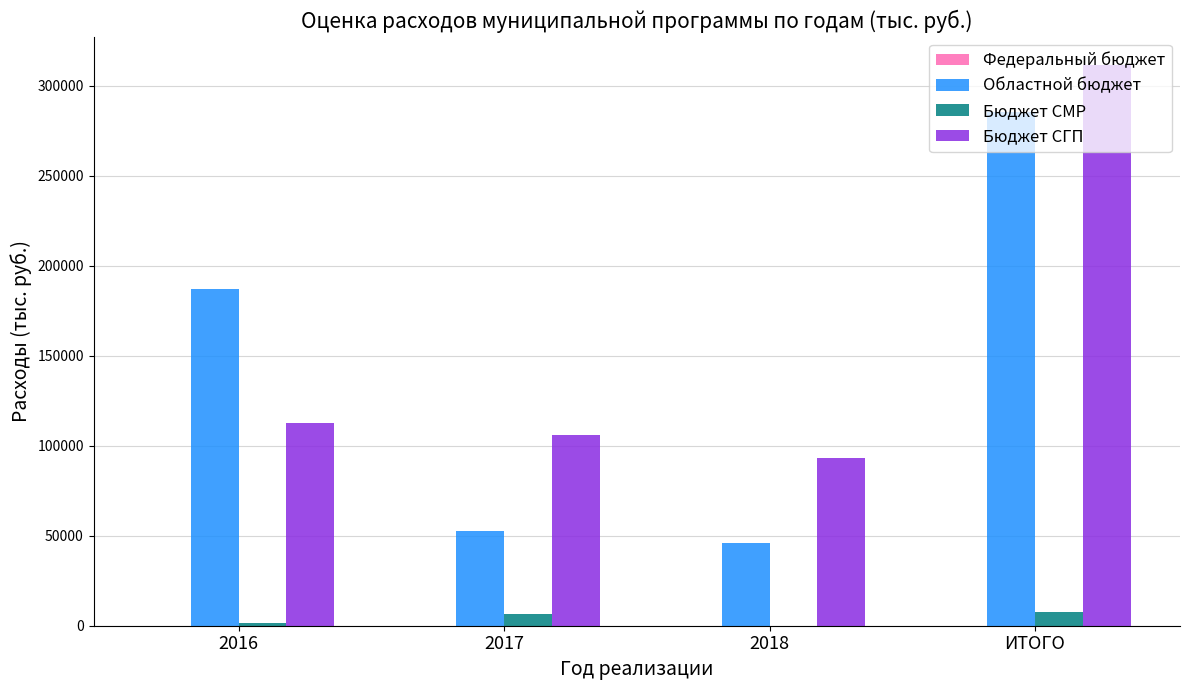

Which series has the largest total across all categories?

Бюджет СГП